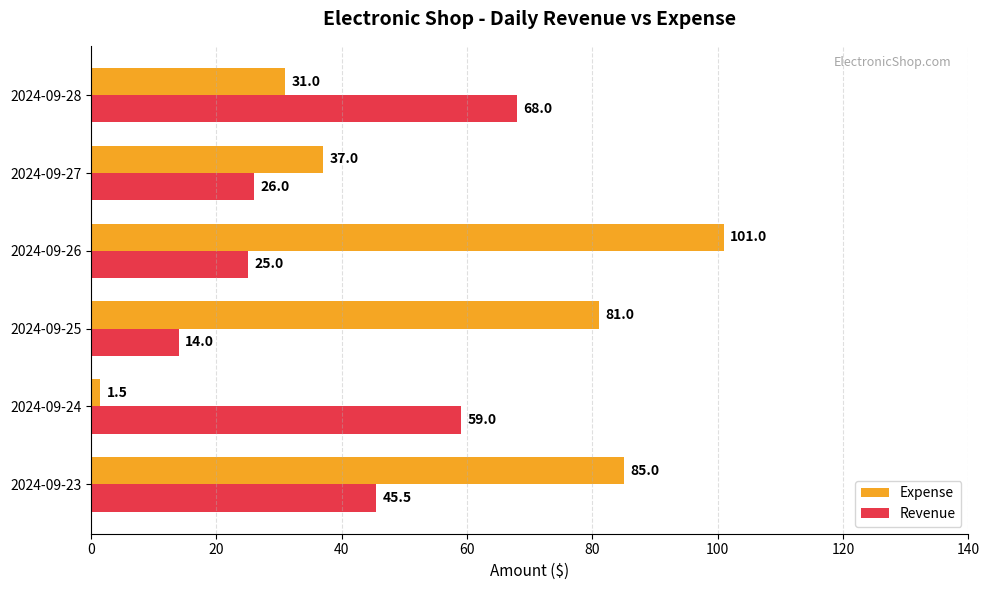

True or false: Revenue has a value of 75.6 at 2024-09-23.

False